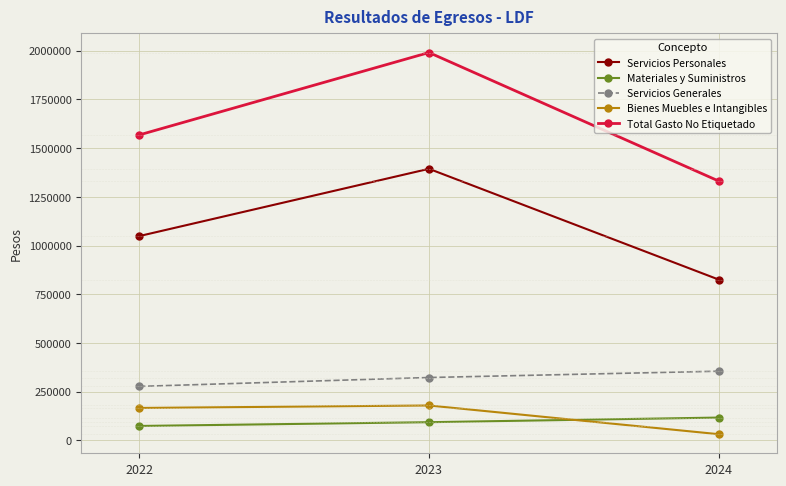

How many lines are shown in the chart?

5